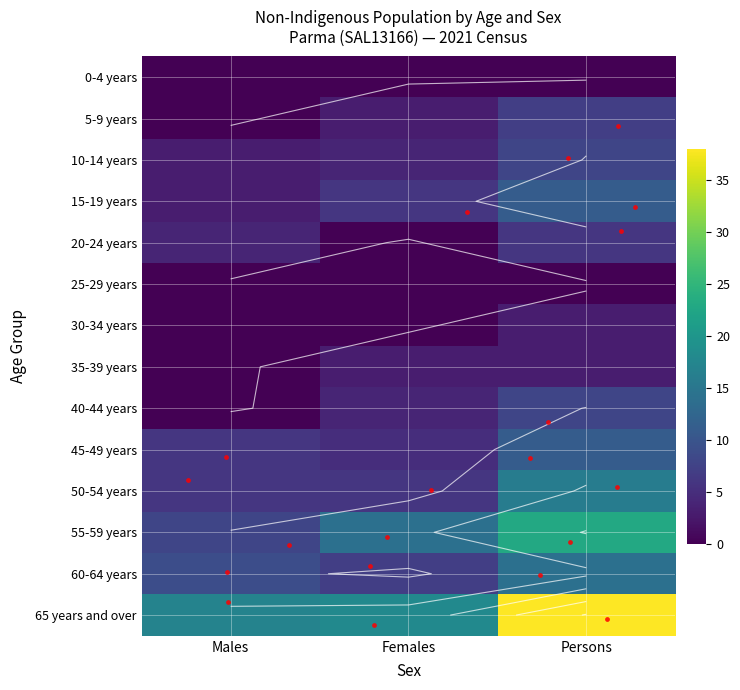

List the series in order of their peak value, lowest first.

30-34 years, 35-39 years, 20-24 years, 5-9 years, 10-14 years, 40-44 years, 15-19 years, 45-49 years, 60-64 years, 50-54 years, 55-59 years, 65 years and over